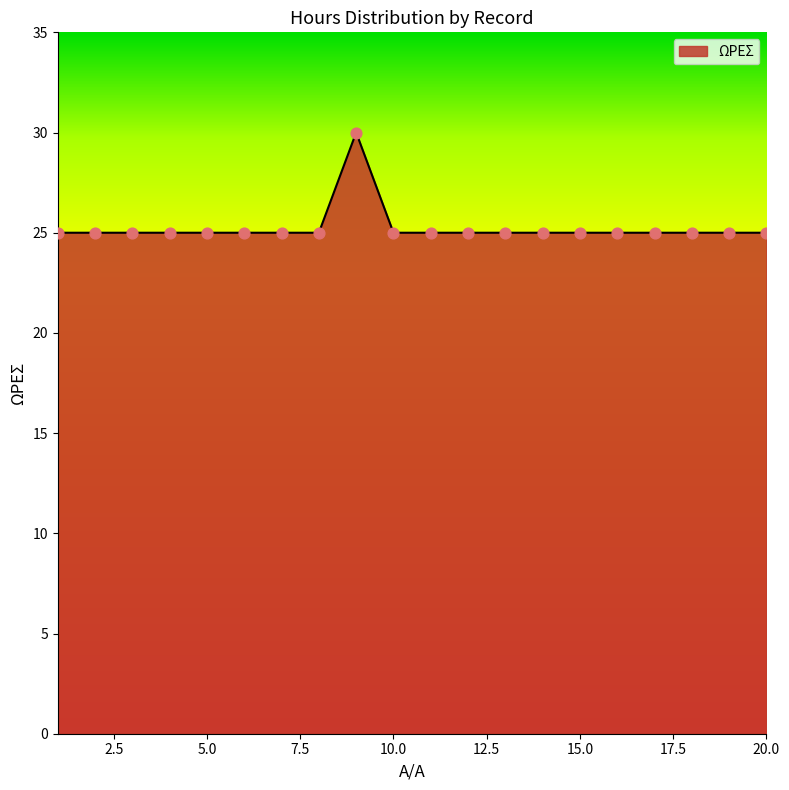

What is the difference between the maximum and minimum values?

5